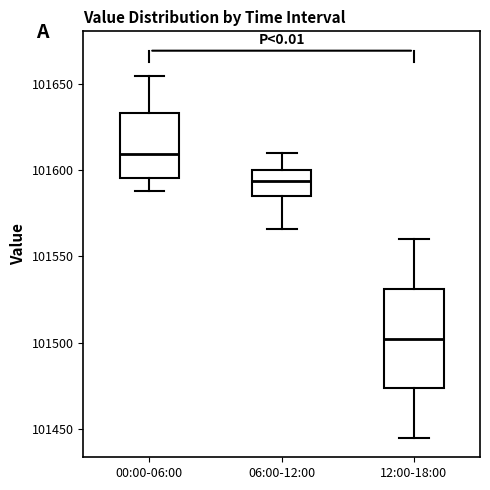

Which box's median line is the highest?

00:00-06:00